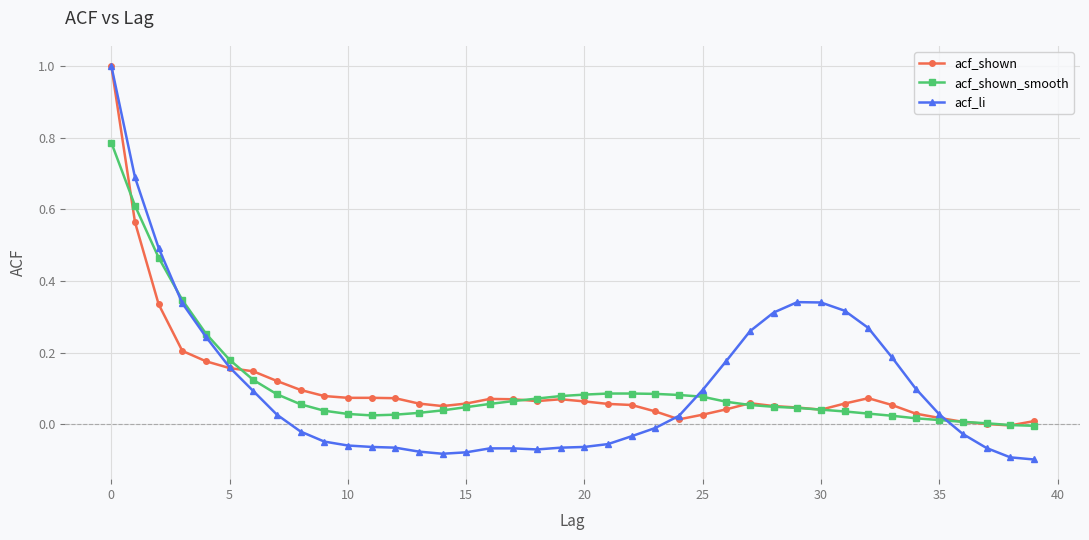

True or false: acf_shown has more than 0 points higher than both neighbors.

True